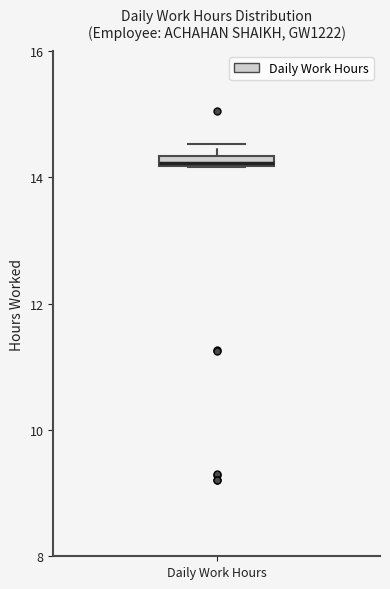

Where is the lower edge of the box for Daily Work Hours on the y-axis? The values are not printed on the chart, so give them approximately, as read against the axis.

14.2